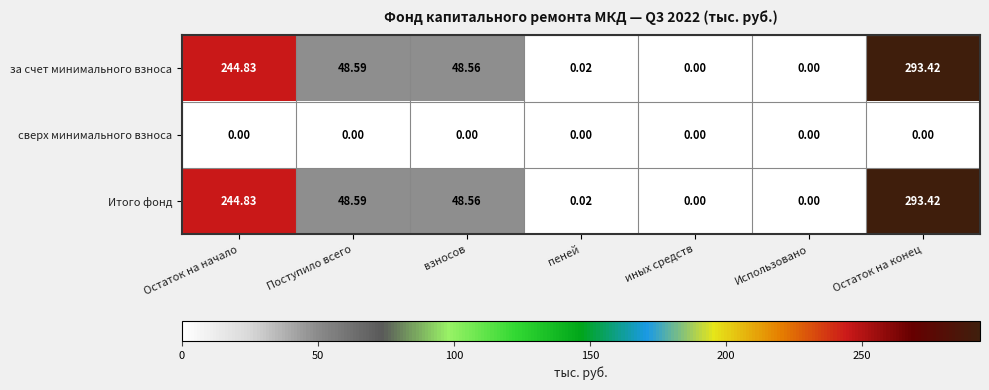

At how many categories does at least one series exceed 214?

2